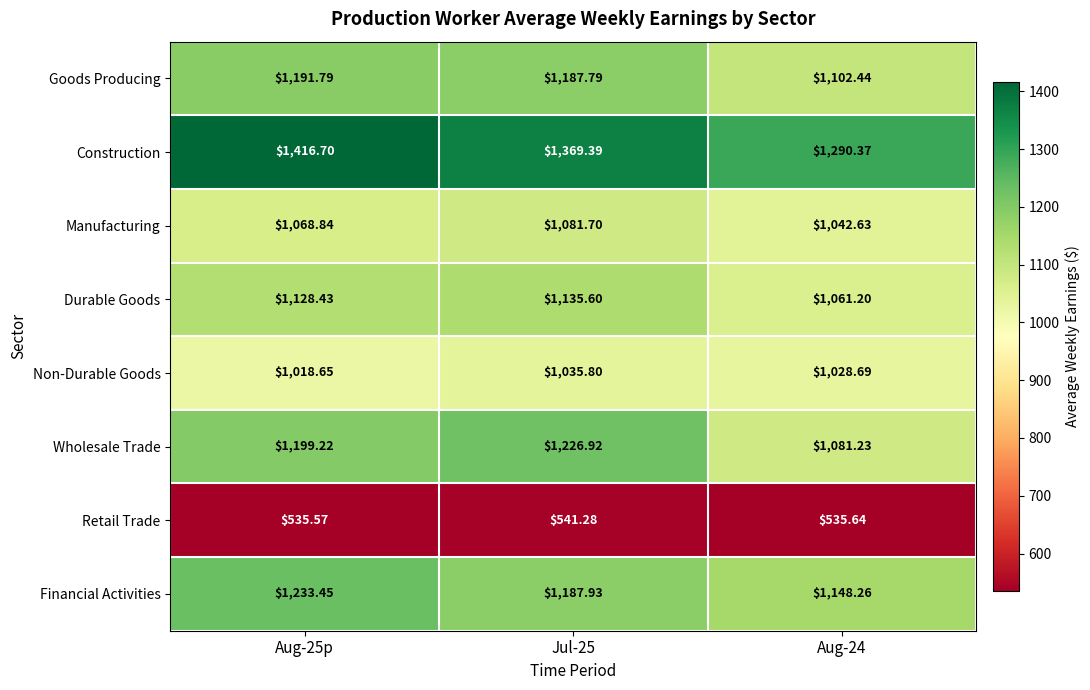

Count the number of data series in this chart.

8